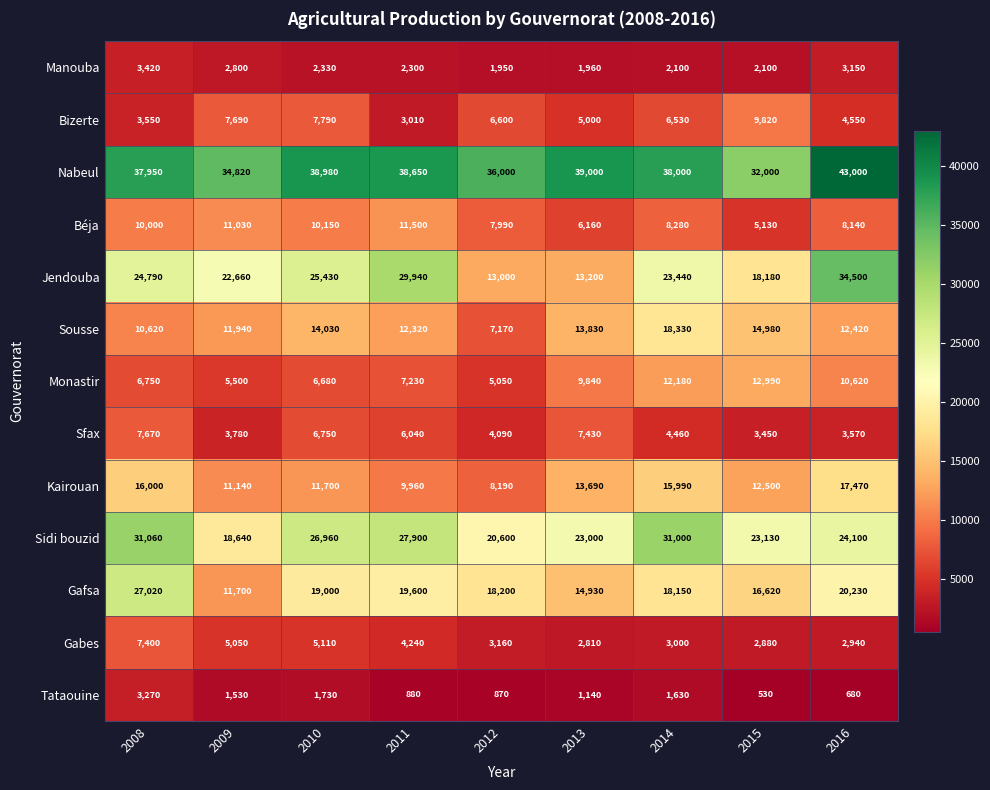

What is the difference between the second highest and minimum values in the Gafsa series?

8530